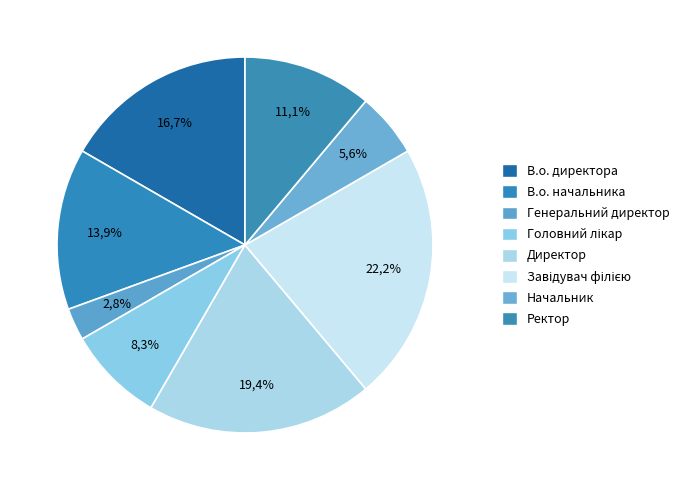

To the nearest percent, what is the combined percentage of Ректор and Начальник?

17%